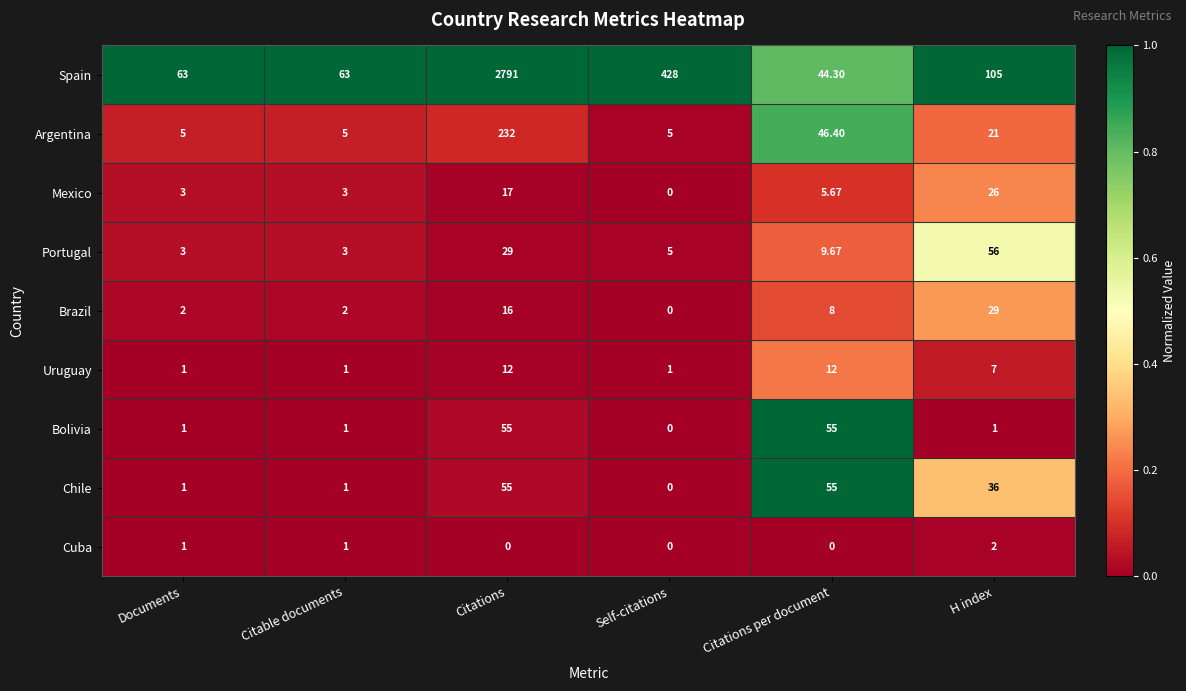

At which category does the chart reach its peak across all series?

Citations